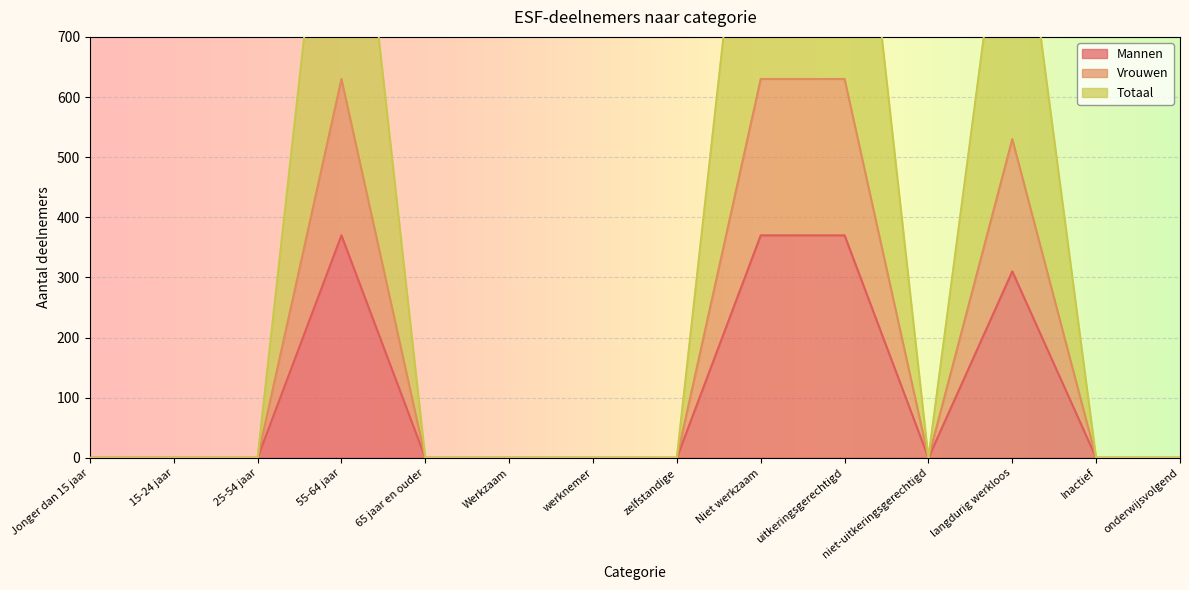

The value of Mannen at Inactief is -141. True or false?

False